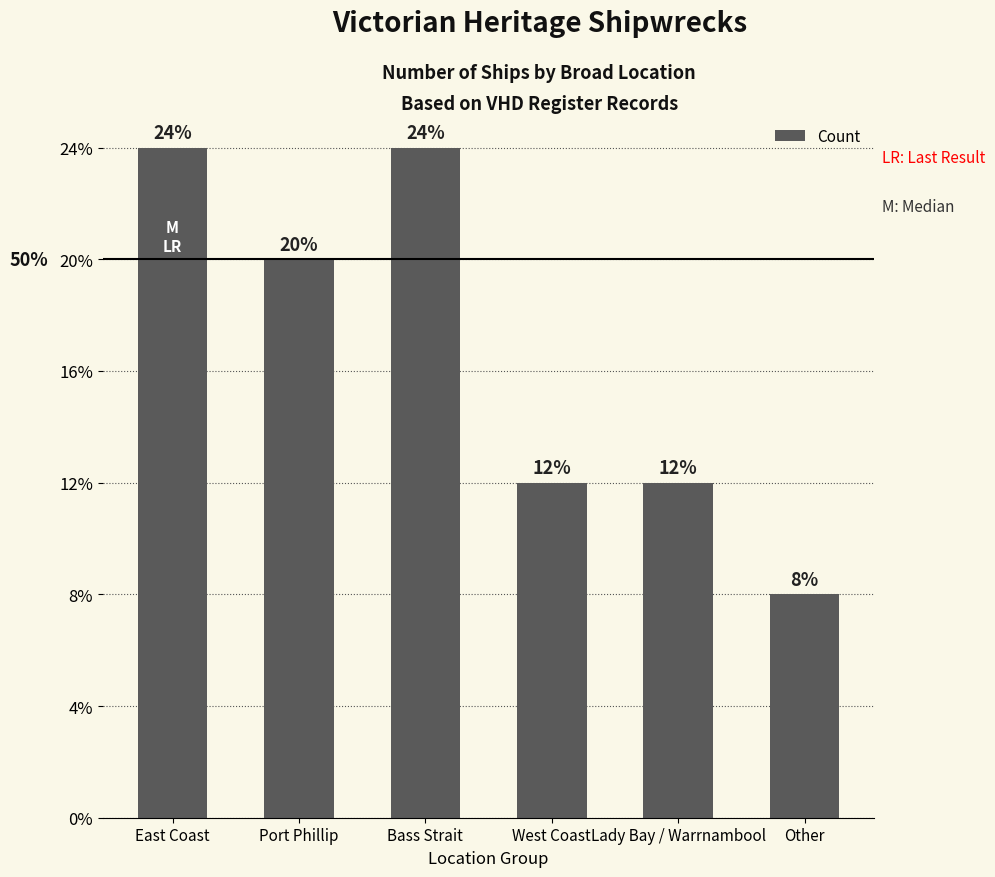

Reading right to left, extract all data points from this chart.

Other=2	Lady Bay / Warrnambool=3	West Coast=3	Bass Strait=6	Port Phillip=5	East Coast=6